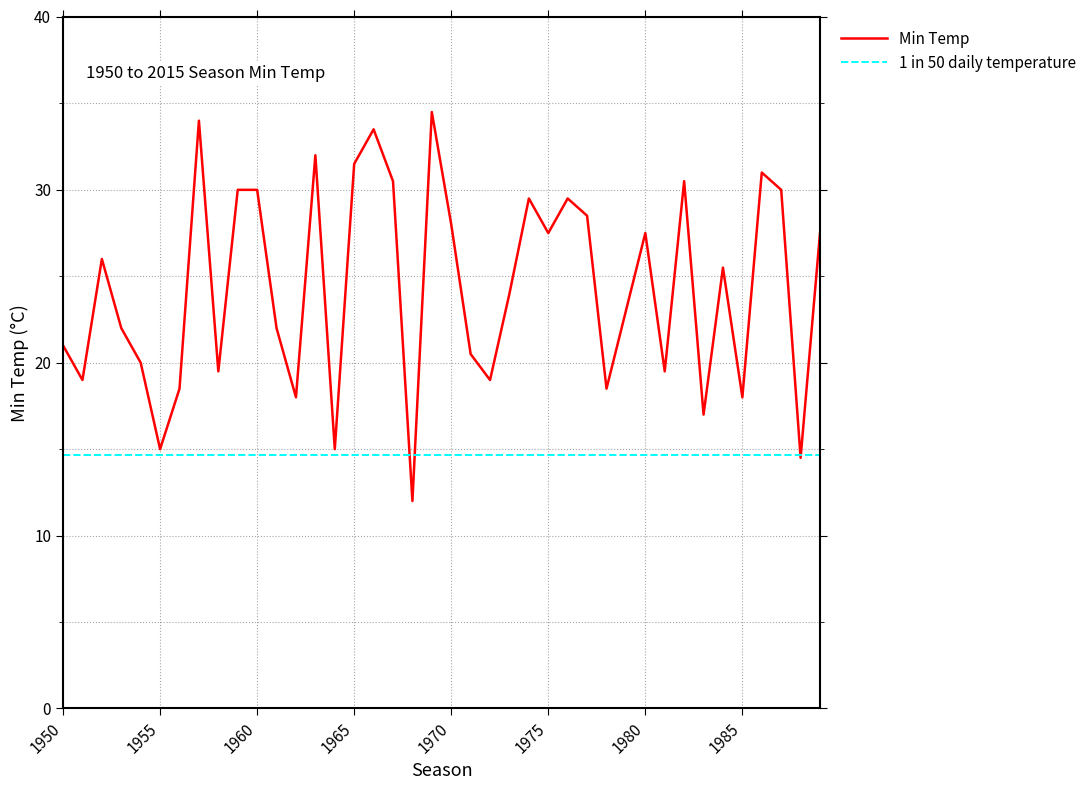

What is the ratio of the value at 1987 to the value at 1980?

1.1